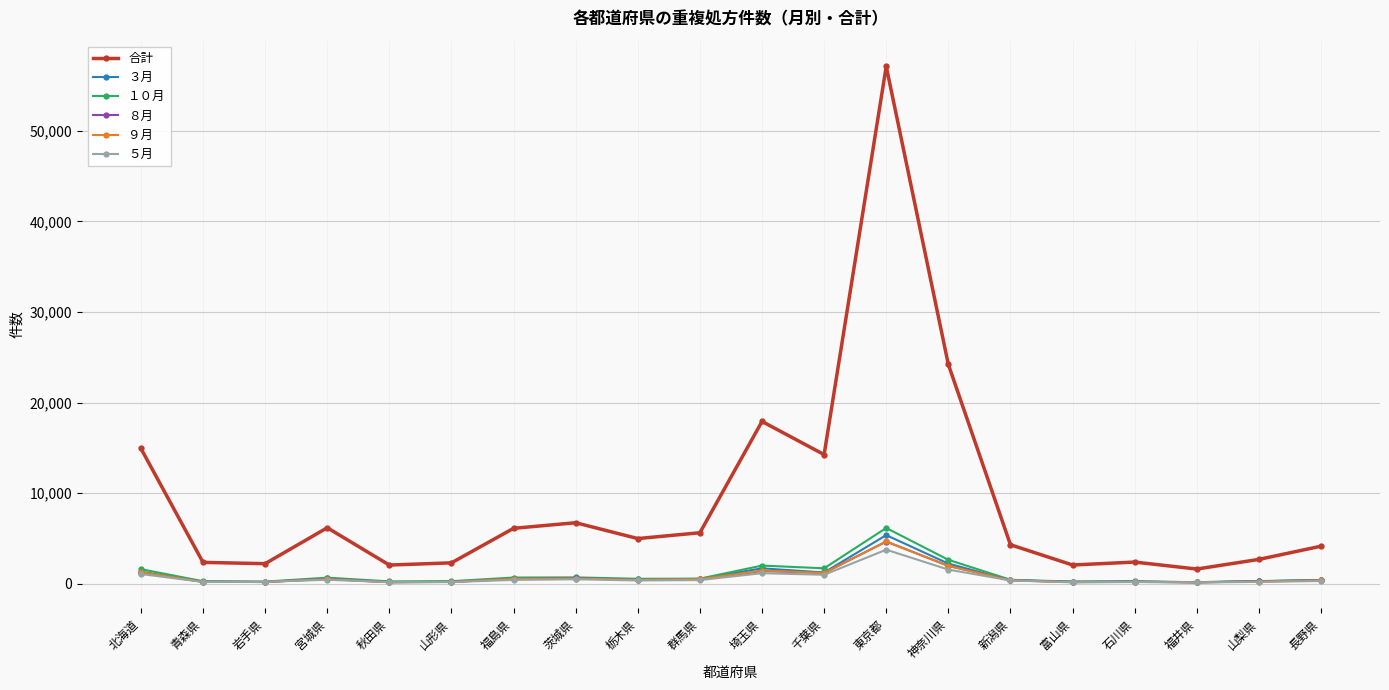

What is the value of the ３月 point at the 16th from the left?

206